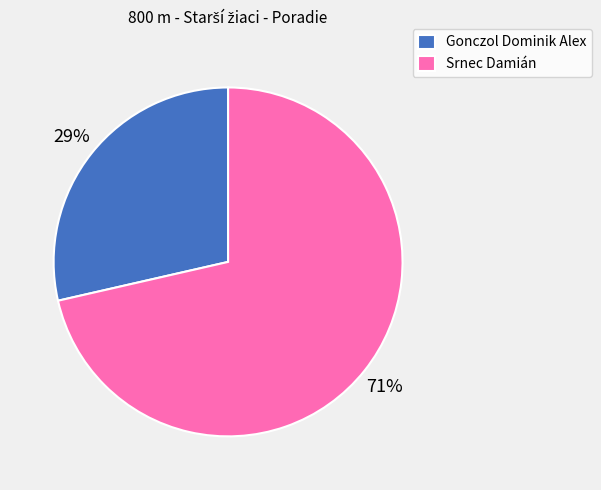

Is there a majority slice in this chart?

Yes